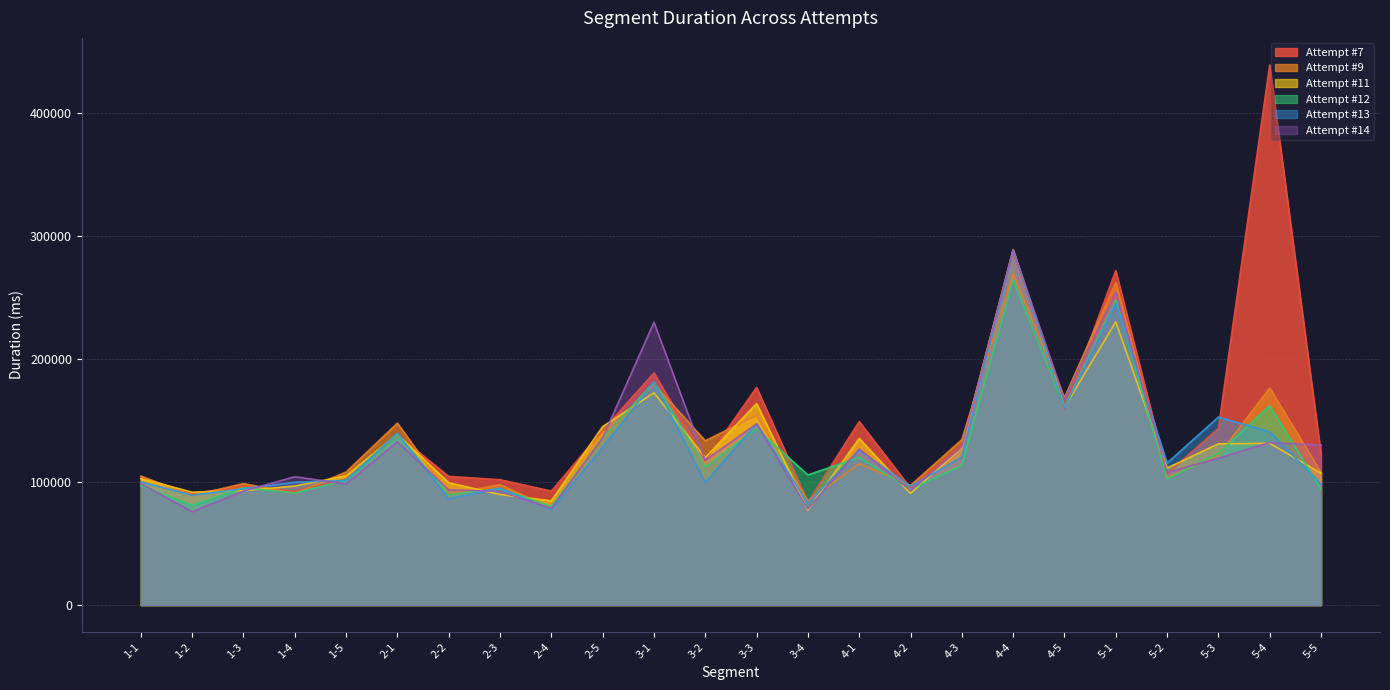

Reading left to right, list all the values displayed in this chart.

Attempt #7: 103484	90762	96587	92459	102323	138280	104572	101860	92619	141952	188654	117357	176869	83705	149044	95136	129967	286784	159507	271703	106660	143529	438950	122410
Attempt #9: 104838	88920	98716	90682	108084	147825	89847	97902	78526	134418	179600	133491	154186	84562	114869	97203	134381	269107	168545	262207	103444	121562	176472	107844
Attempt #11: 102812	91707	92987	96691	105012	138744	99435	89835	84721	145031	172438	119830	163723	77225	135351	90654	128163	288869	160759	230106	111325	131023	131455	107149
Attempt #12: 97178	81024	95323	90995	101467	138792	89731	94587	80185	135344	181264	112434	143282	105746	119990	94107	113396	264190	160898	247597	102372	123240	162041	93923
Attempt #13: 100116	89322	94547	99835	101364	139744	86466	95083	77457	128294	181109	99700	147377	82617	125722	96536	120190	288161	160299	245373	115380	152754	140857	98291
Attempt #14: 98710	75830	92587	104283	98436	132680	93563	92418	78569	135871	229819	117694	147201	78185	126774	93267	128550	288681	167388	254269	107783	119338	132100	129955